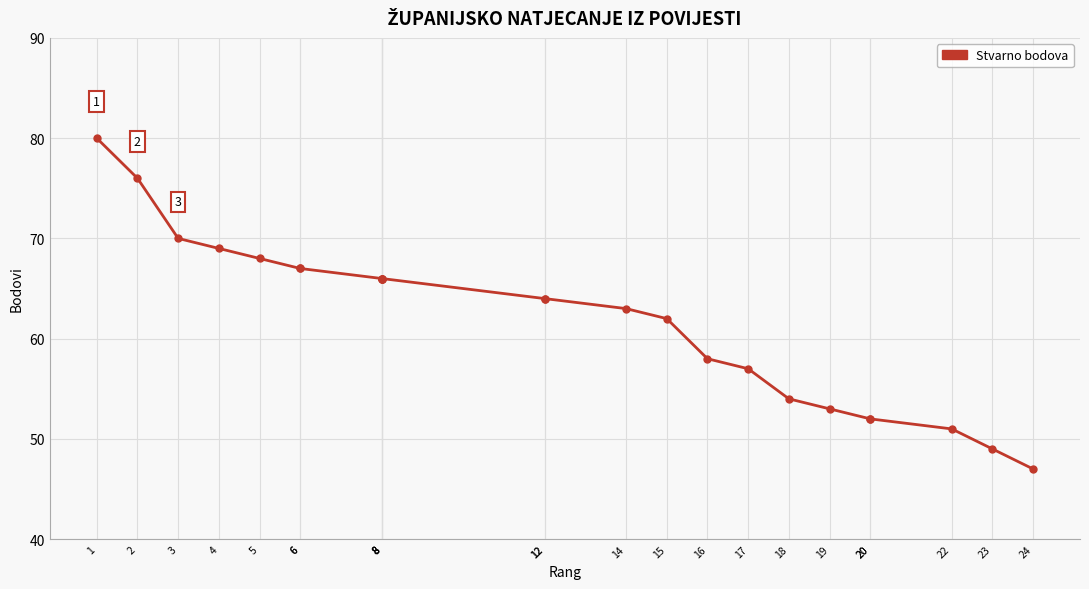

What is the ratio of the value at 2 to the value at 24?

1.6